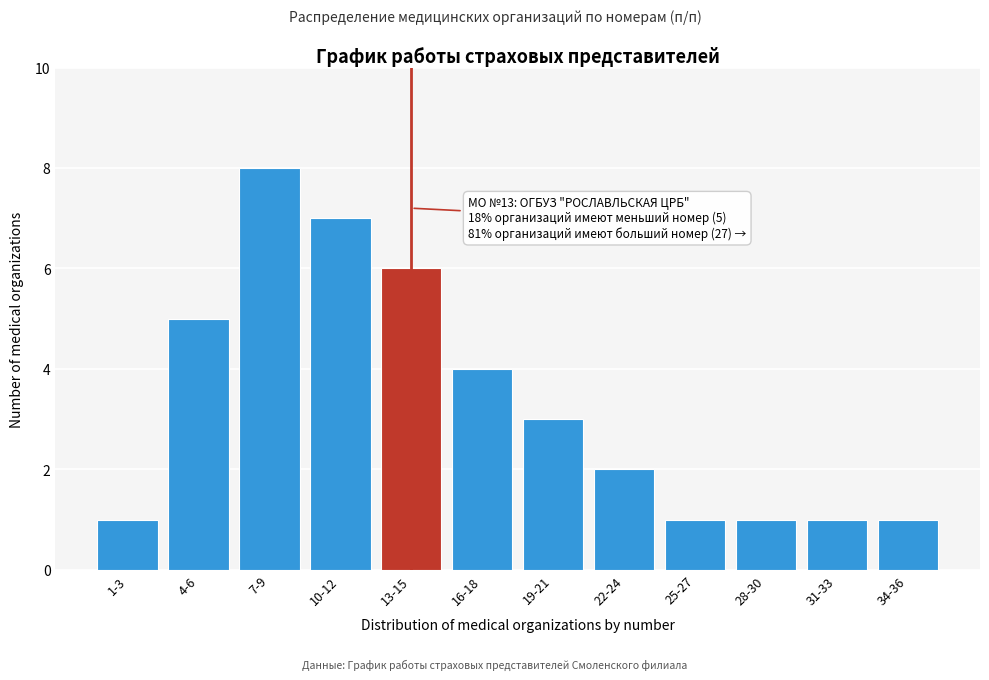

Reading left to right, transcribe all the data shown in this chart.

1	5	8	7	6	4	3	2	1	1	1	1